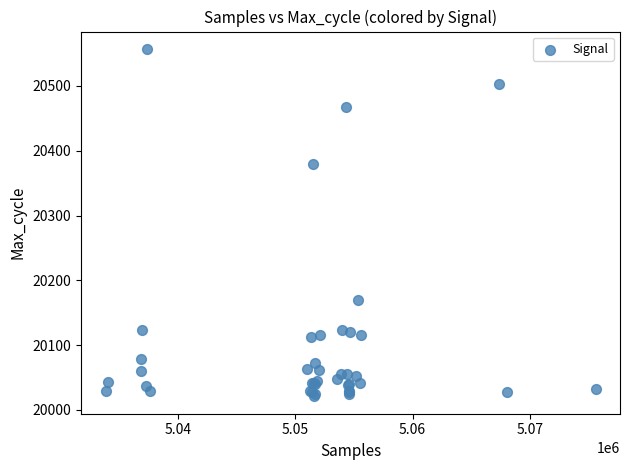

What Y value in the scatter plot is closest to 20289?

20379